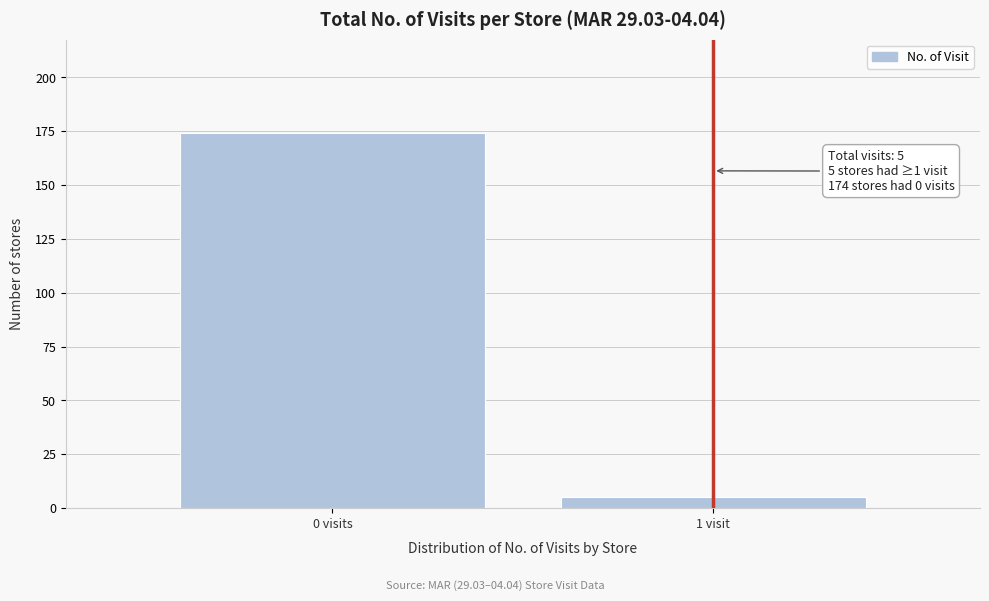

Reading left to right, extract all data points from this chart.

0 visits=174	1 visit=5